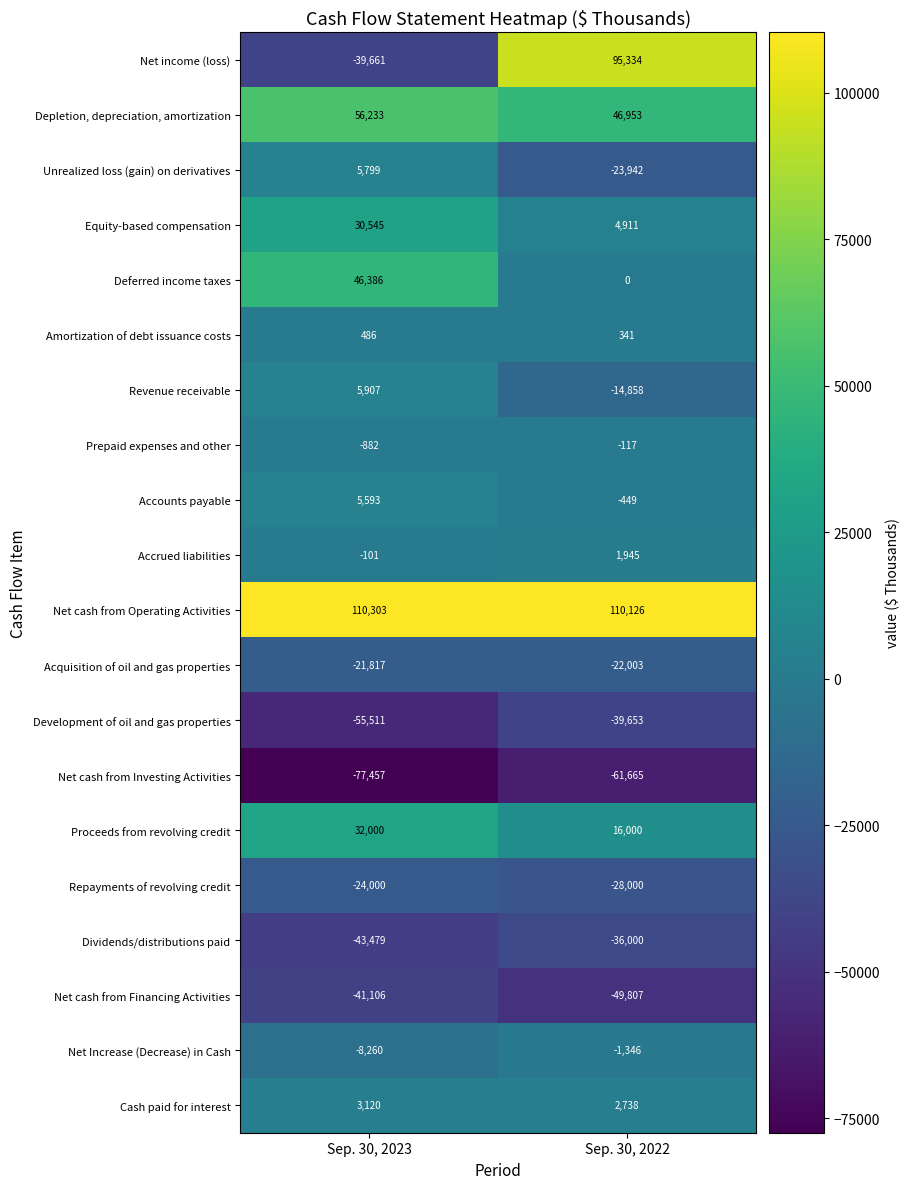

What is the minimum value shown in the chart?

-77457